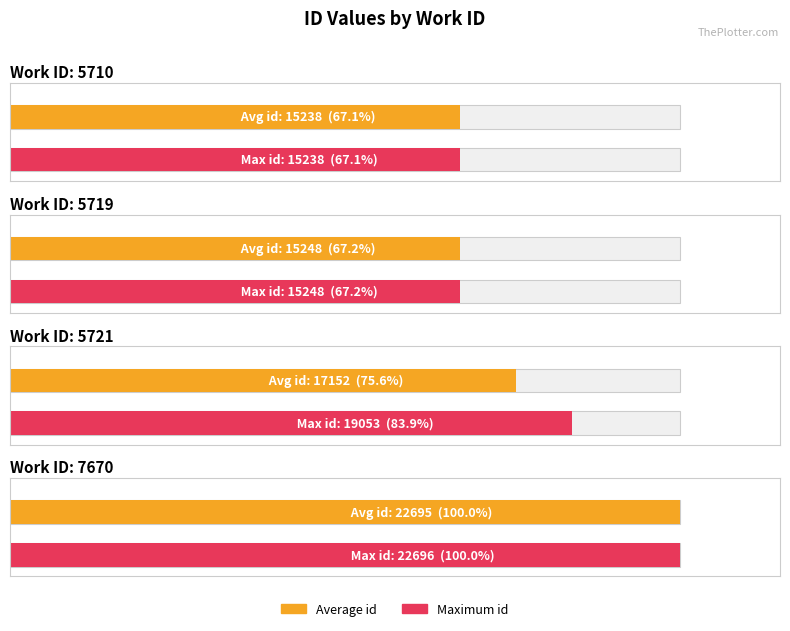

What is the value of the 2nd bar from the left?

15248